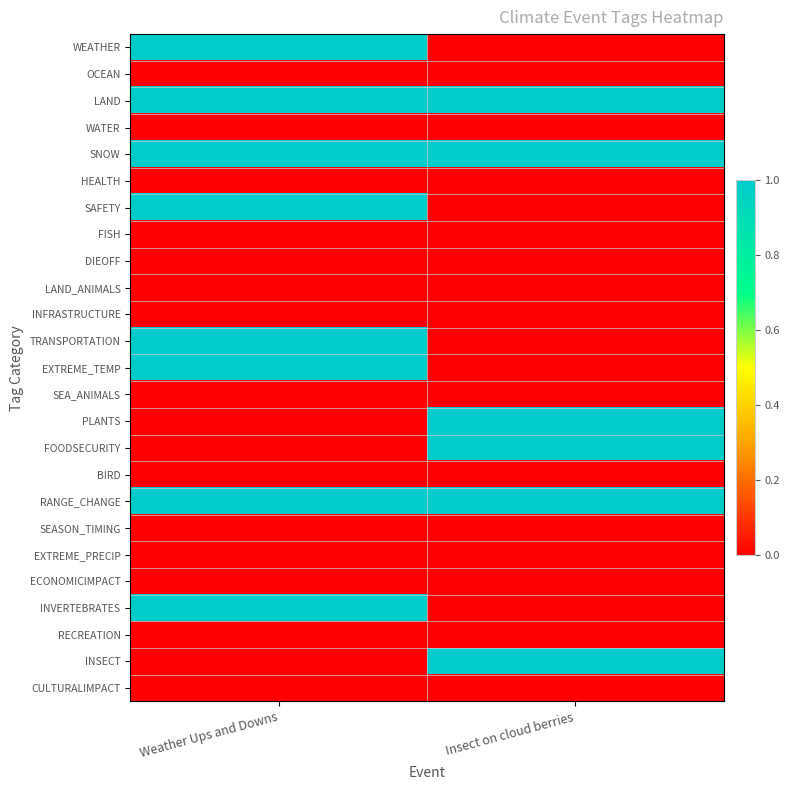

Reading left to right, list all the values displayed in this chart.

WEATHER: Weather Ups and Downs=1	Insect on cloud berries=0
OCEAN: Weather Ups and Downs=0	Insect on cloud berries=0
LAND: Weather Ups and Downs=1	Insect on cloud berries=1
WATER: Weather Ups and Downs=0	Insect on cloud berries=0
SNOW: Weather Ups and Downs=1	Insect on cloud berries=1
HEALTH: Weather Ups and Downs=0	Insect on cloud berries=0
SAFETY: Weather Ups and Downs=1	Insect on cloud berries=0
FISH: Weather Ups and Downs=0	Insect on cloud berries=0
DIEOFF: Weather Ups and Downs=0	Insect on cloud berries=0
LAND_ANIMALS: Weather Ups and Downs=0	Insect on cloud berries=0
INFRASTRUCTURE: Weather Ups and Downs=0	Insect on cloud berries=0
TRANSPORTATION: Weather Ups and Downs=1	Insect on cloud berries=0
EXTREME_TEMP: Weather Ups and Downs=1	Insect on cloud berries=0
SEA_ANIMALS: Weather Ups and Downs=0	Insect on cloud berries=0
PLANTS: Weather Ups and Downs=0	Insect on cloud berries=1
FOODSECURITY: Weather Ups and Downs=0	Insect on cloud berries=1
BIRD: Weather Ups and Downs=0	Insect on cloud berries=0
RANGE_CHANGE: Weather Ups and Downs=1	Insect on cloud berries=1
SEASON_TIMING: Weather Ups and Downs=0	Insect on cloud berries=0
EXTREME_PRECIP: Weather Ups and Downs=0	Insect on cloud berries=0
ECONOMICIMPACT: Weather Ups and Downs=0	Insect on cloud berries=0
INVERTEBRATES: Weather Ups and Downs=1	Insect on cloud berries=0
RECREATION: Weather Ups and Downs=0	Insect on cloud berries=0
INSECT: Weather Ups and Downs=0	Insect on cloud berries=1
CULTURALIMPACT: Weather Ups and Downs=0	Insect on cloud berries=0